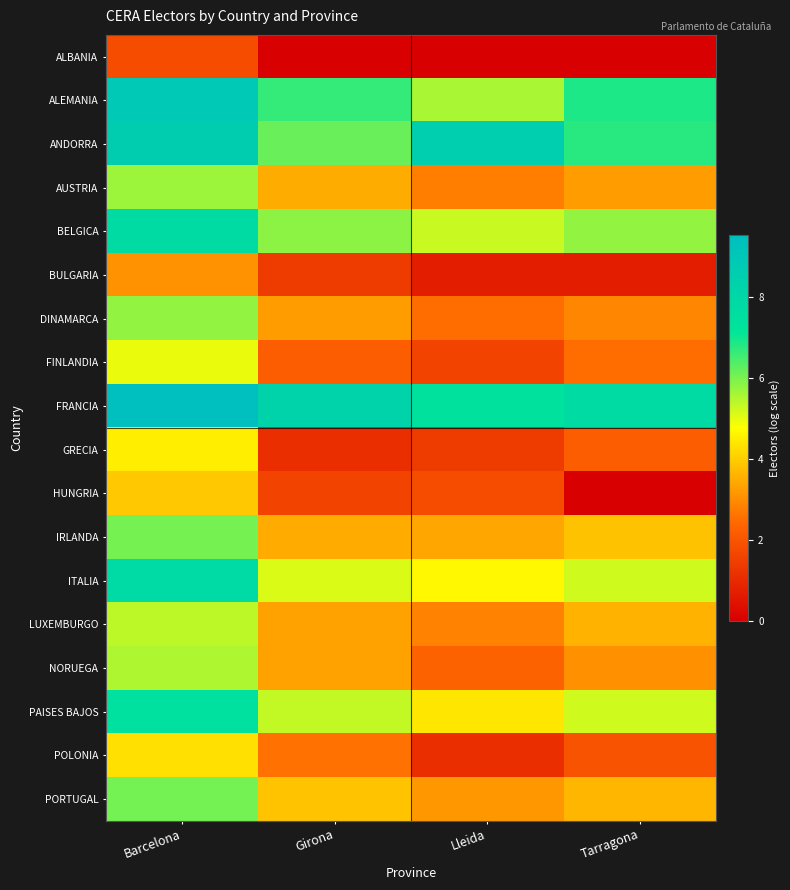

Which label corresponds to the largest value in the chart?

Barcelona